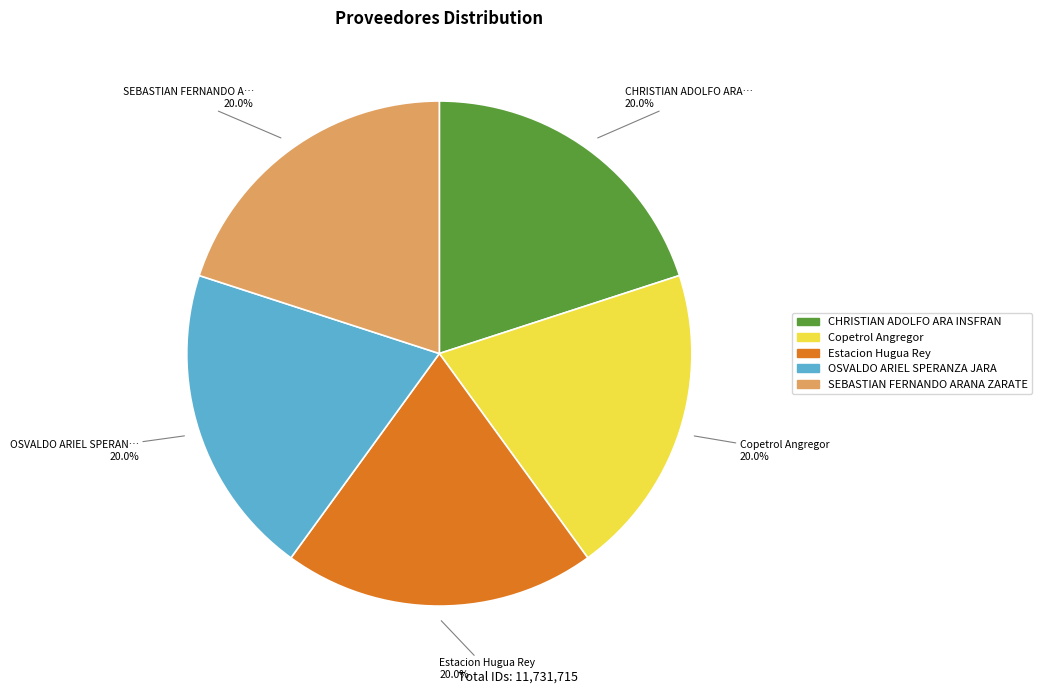

Count the number of slices in the pie.

5